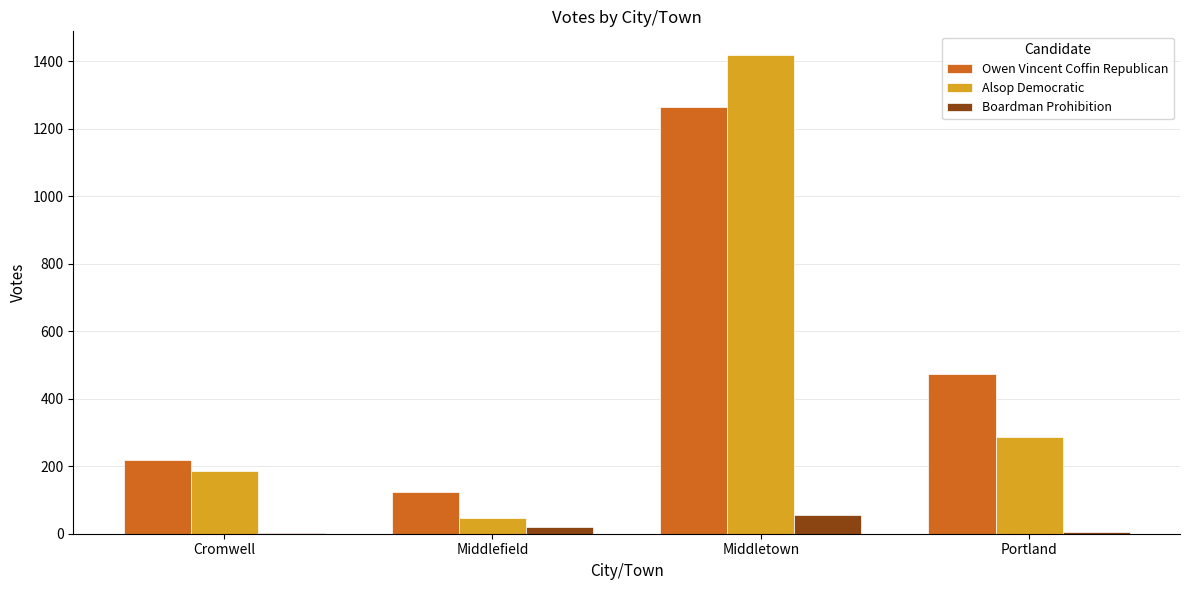

The value of Boardman Prohibition at Middletown is 56. True or false?

True